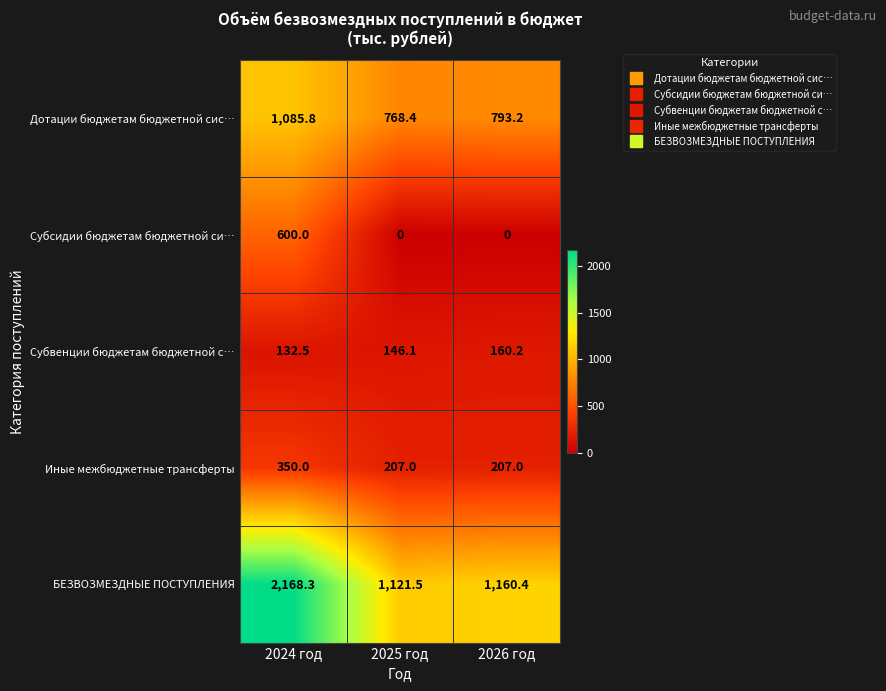

The value of Субсидии бюджетам бюджетной си… at 2026 год is 387.3. True or false?

False